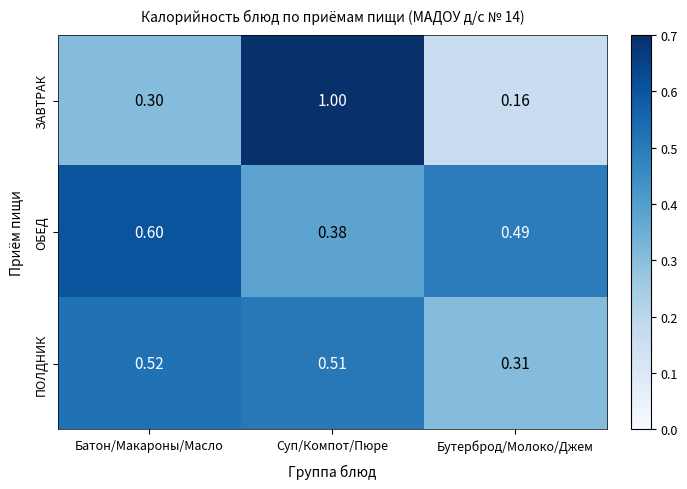

What is the difference between the highest and lowest values at Батон/Макароны/Масло?

0.3